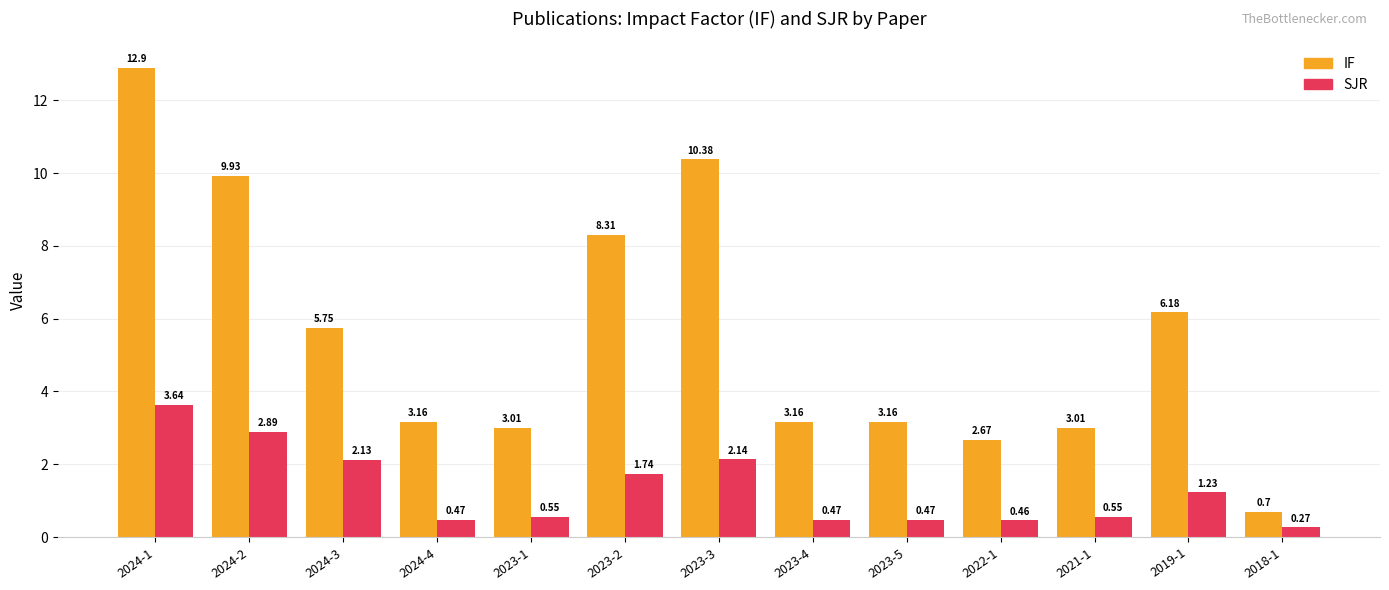

List the series in order of their peak value, lowest first.

SJR, IF